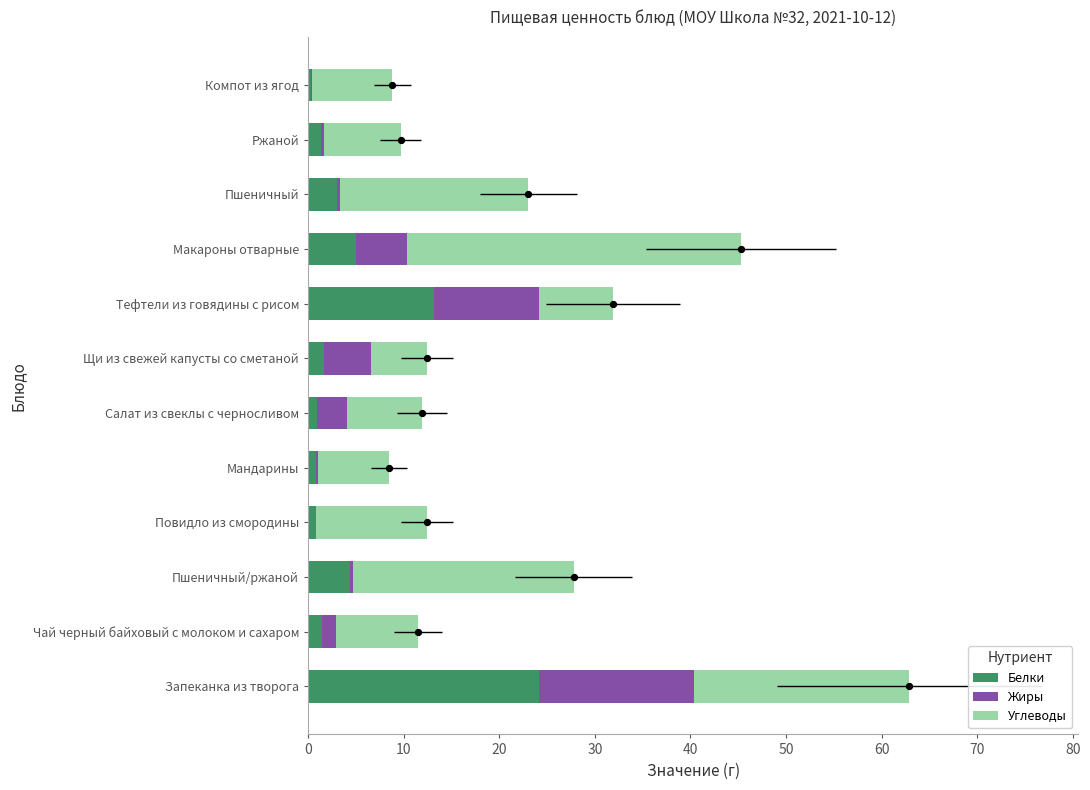

Which series has the largest total across all categories?

Углеводы